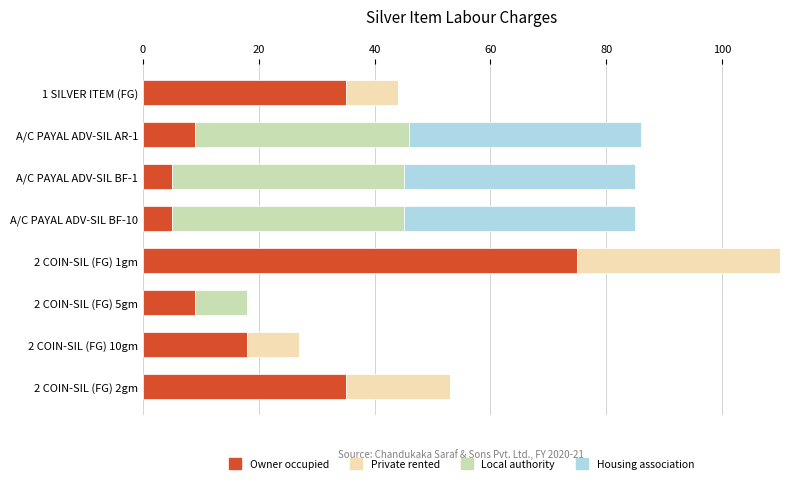

What is the highest value of the Owner occupied series?

75